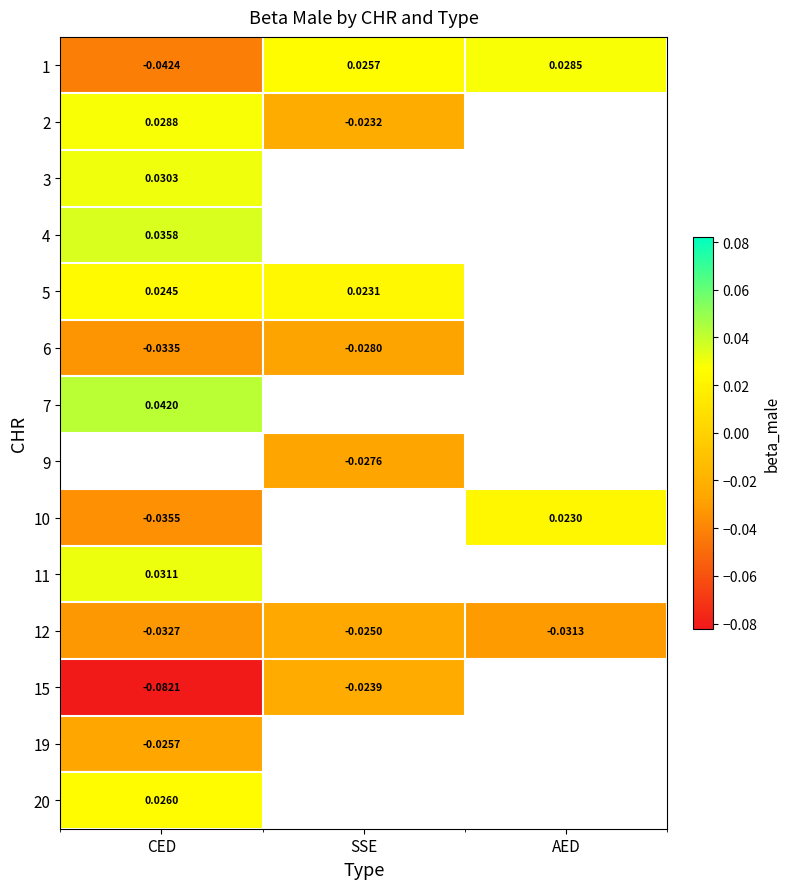

At which category does the chart reach its peak across all series?

CED